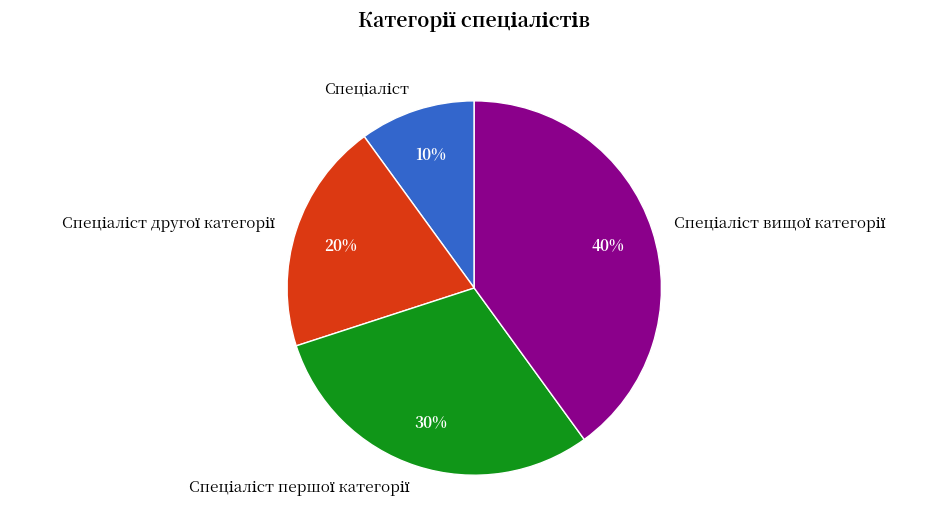

To the nearest percent, what is the difference between the largest and smallest slice percentages?

30%